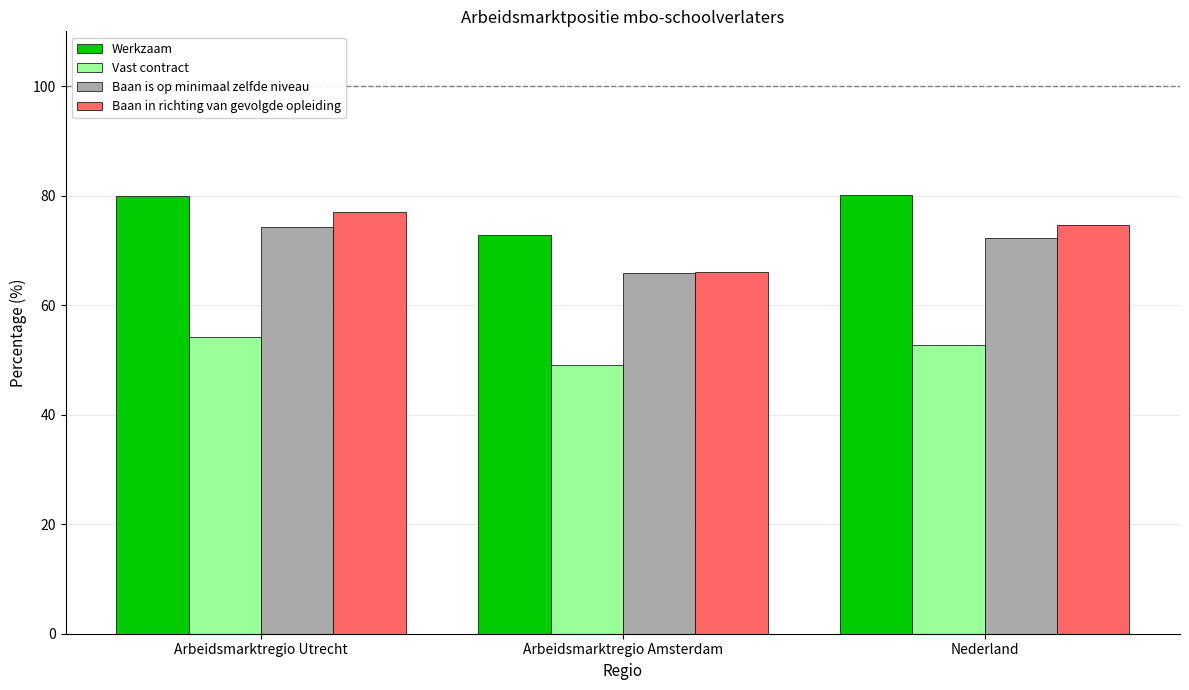

What is the difference between the maximum and minimum values in the Vast contract series?

5.2